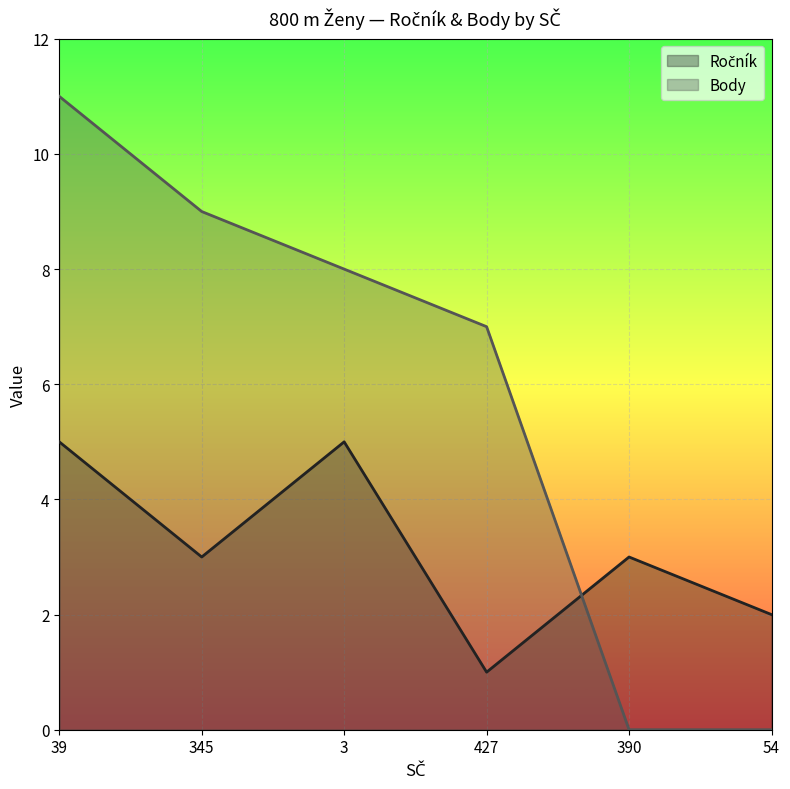

True or false: Body has a value of 7 at 427.

True